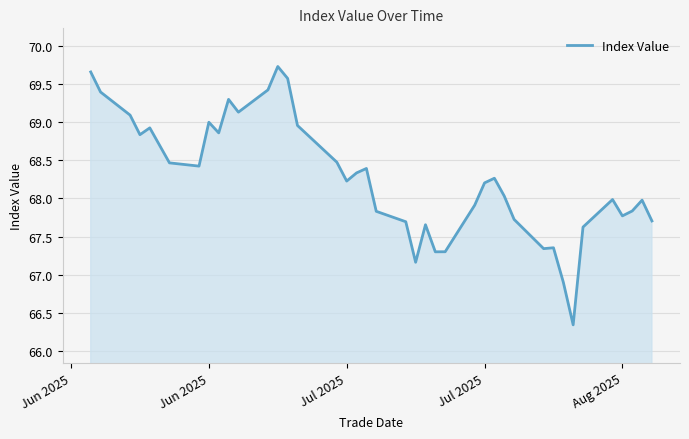

What is the difference between the maximum and minimum values?

3.4